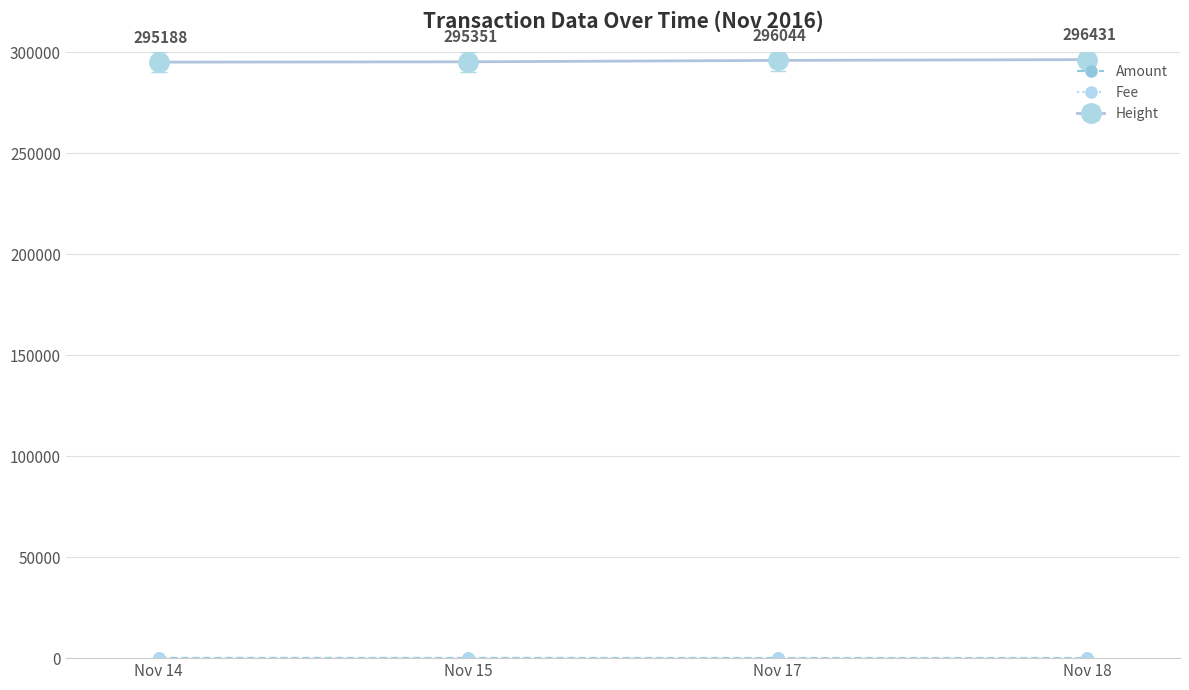

True or false: Height has more than 1 interior local peaks.

False